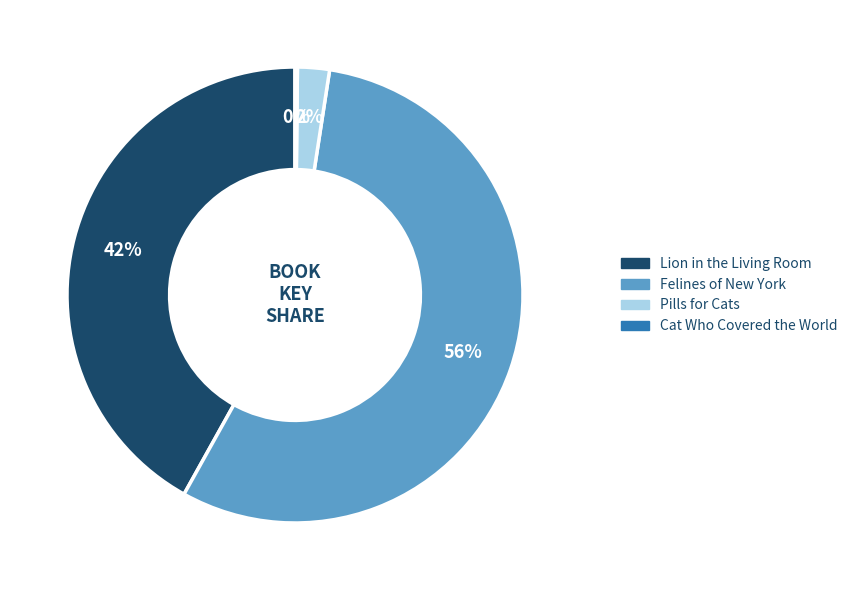

True or false: Lion in the Living Room accounts for 42% of the total.

True